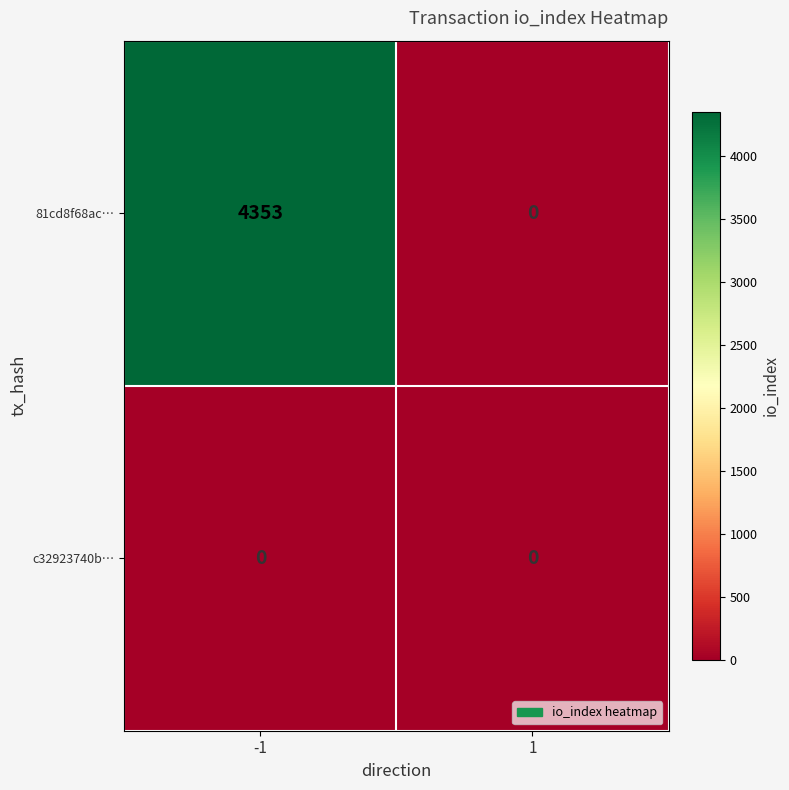

Reading left to right, transcribe all the data shown in this chart.

81cd8f68ac…: 4353	0
c32923740b…: 0	0